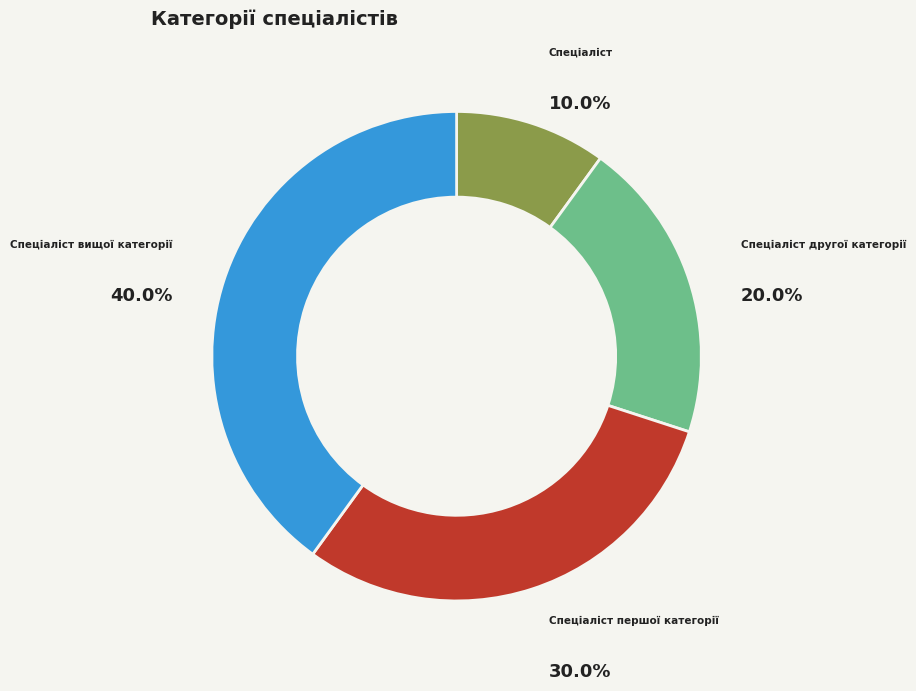

Does Спеціаліст account for over 50% of the chart?

No